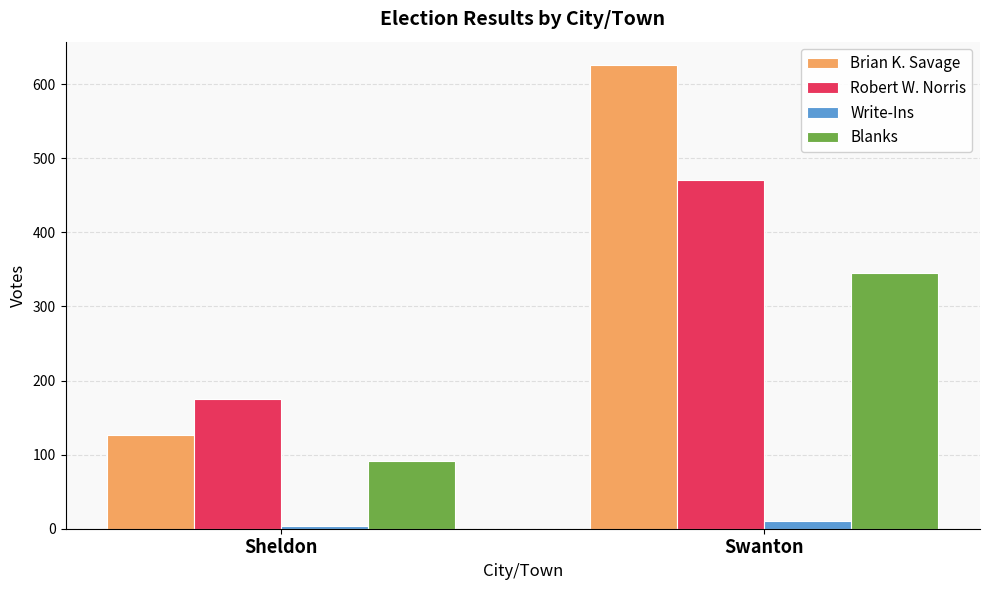

What is the difference between the highest and lowest values at Swanton?

615